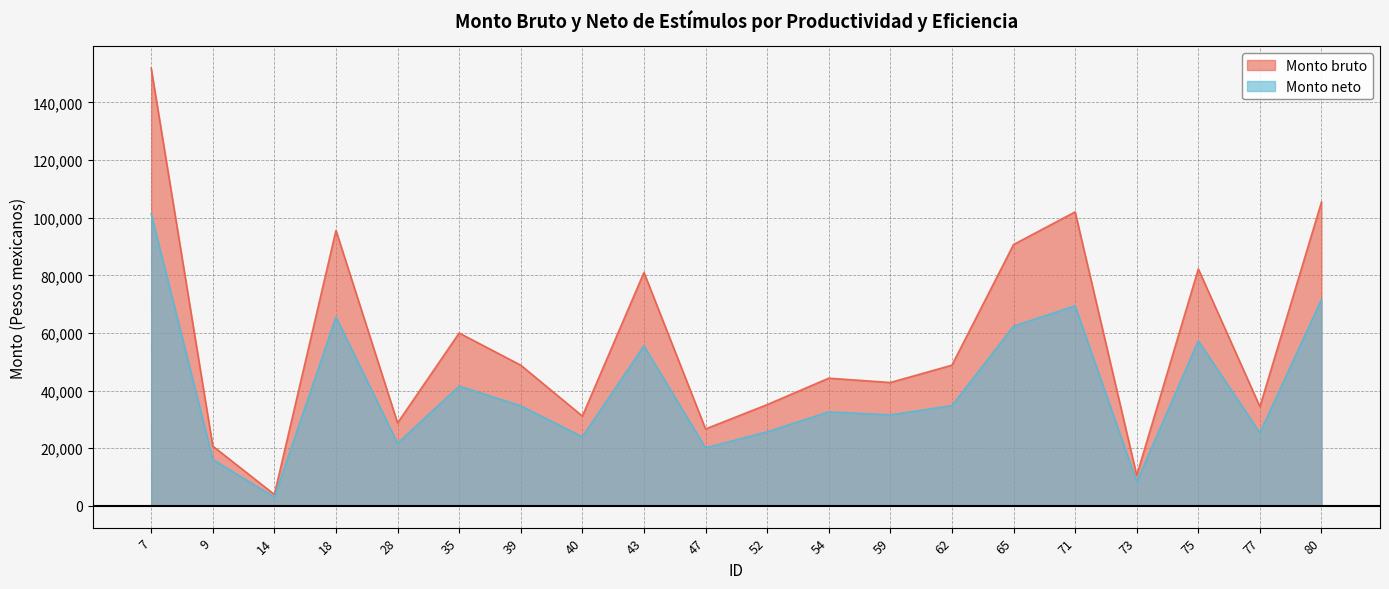

True or false: Monto bruto and Monto neto cross at least once.

False